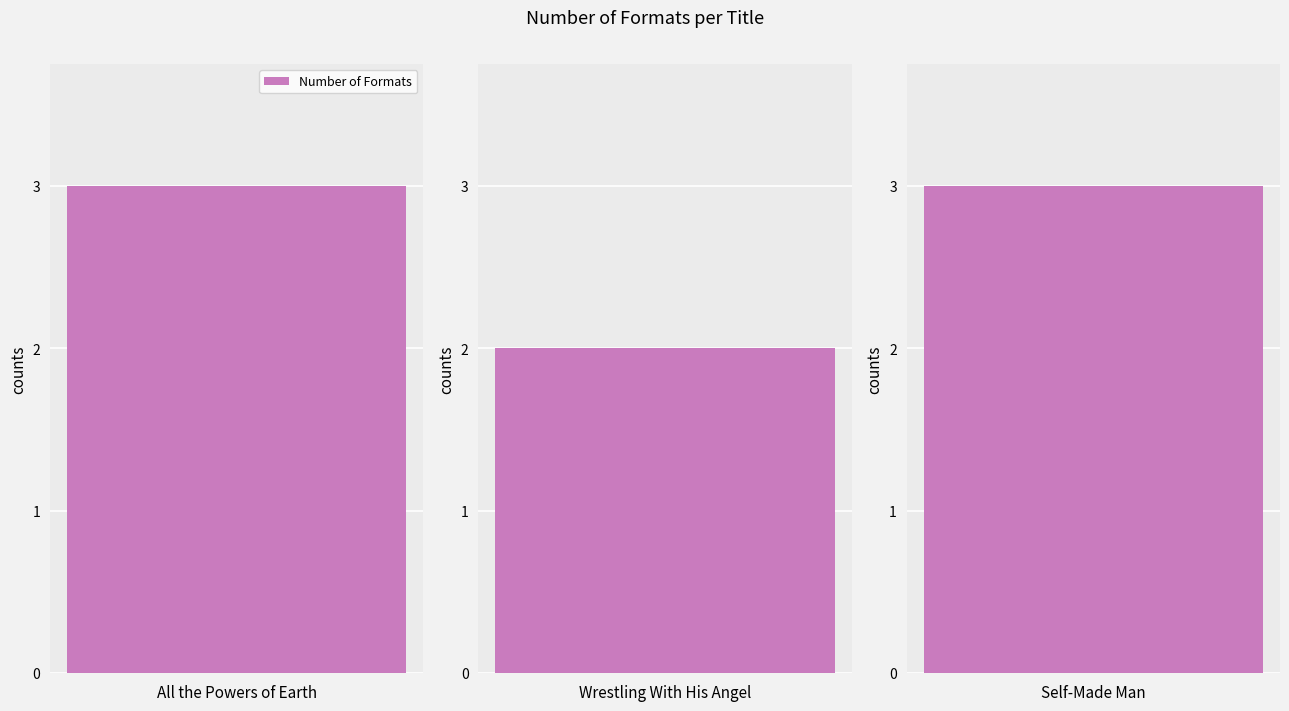

Count the values in the range 2 to 3.

3